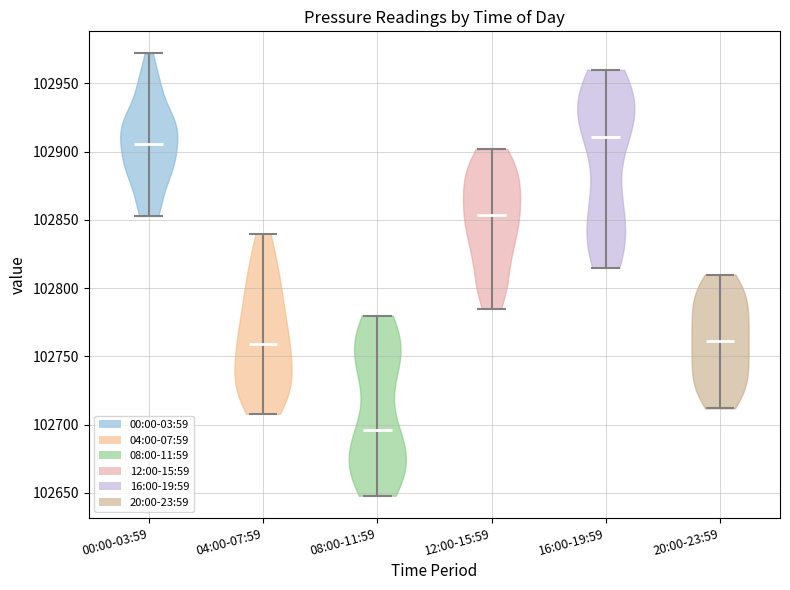

Where does the median line of the violin for 12:00-15:59 sit on the y-axis? The values are not printed on the chart, so give them approximately, as read against the axis.

102855